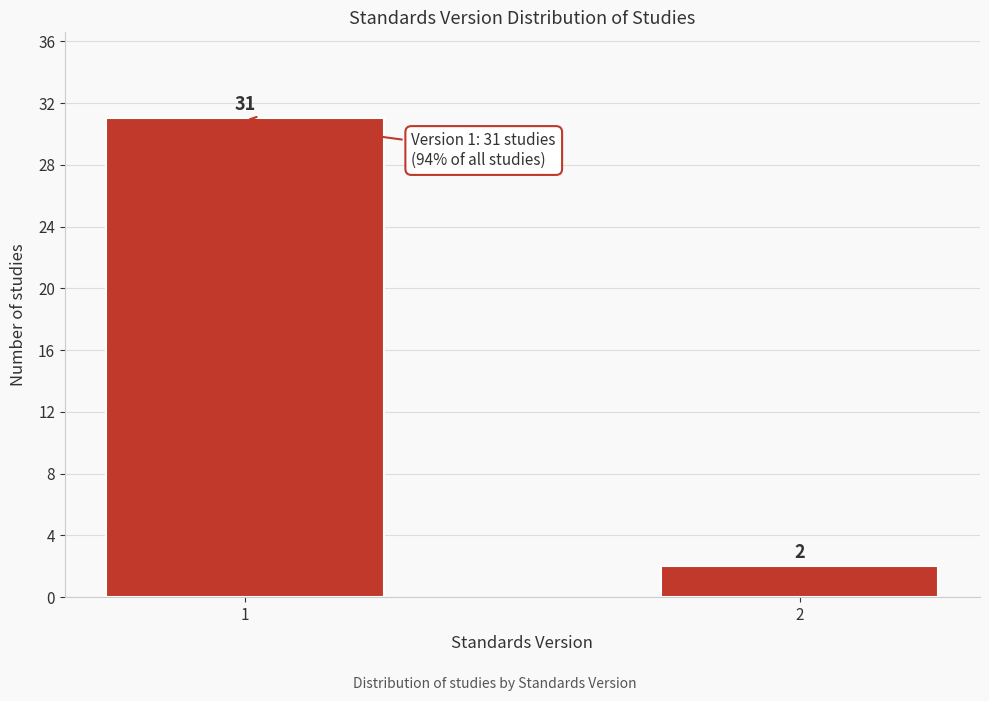

Reading left to right, list all the values displayed in this chart.

31	2